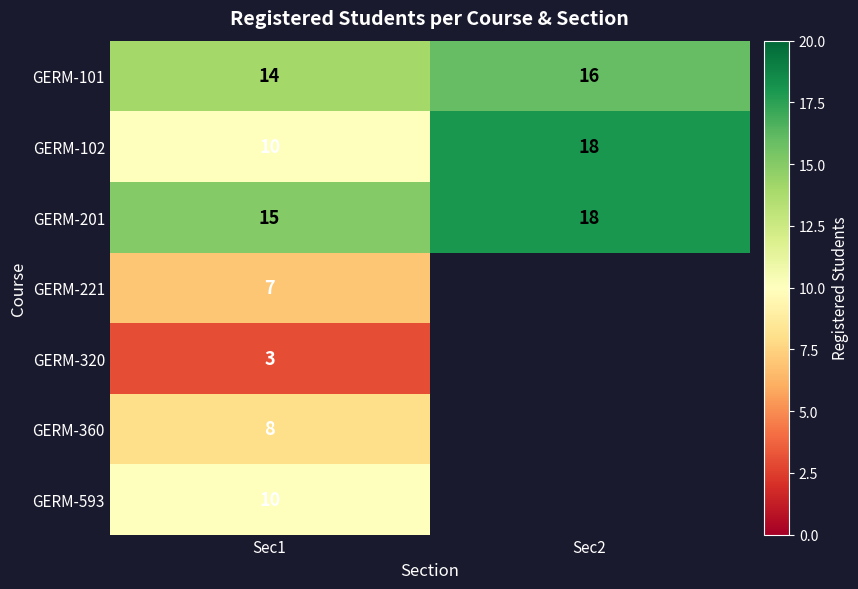

What is the greatest value displayed?

18